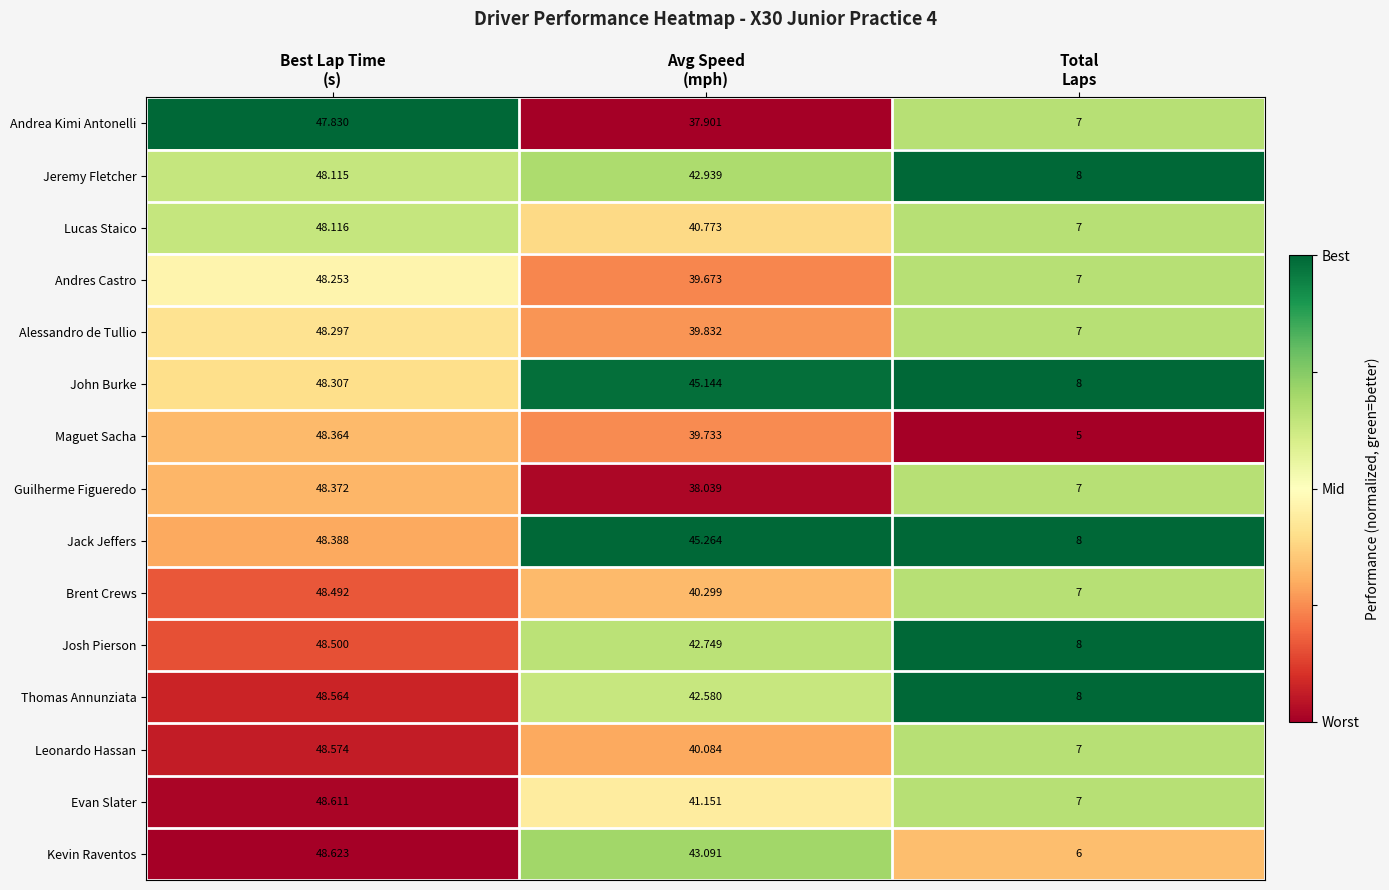

Which series has the largest total across all categories?

Jack Jeffers